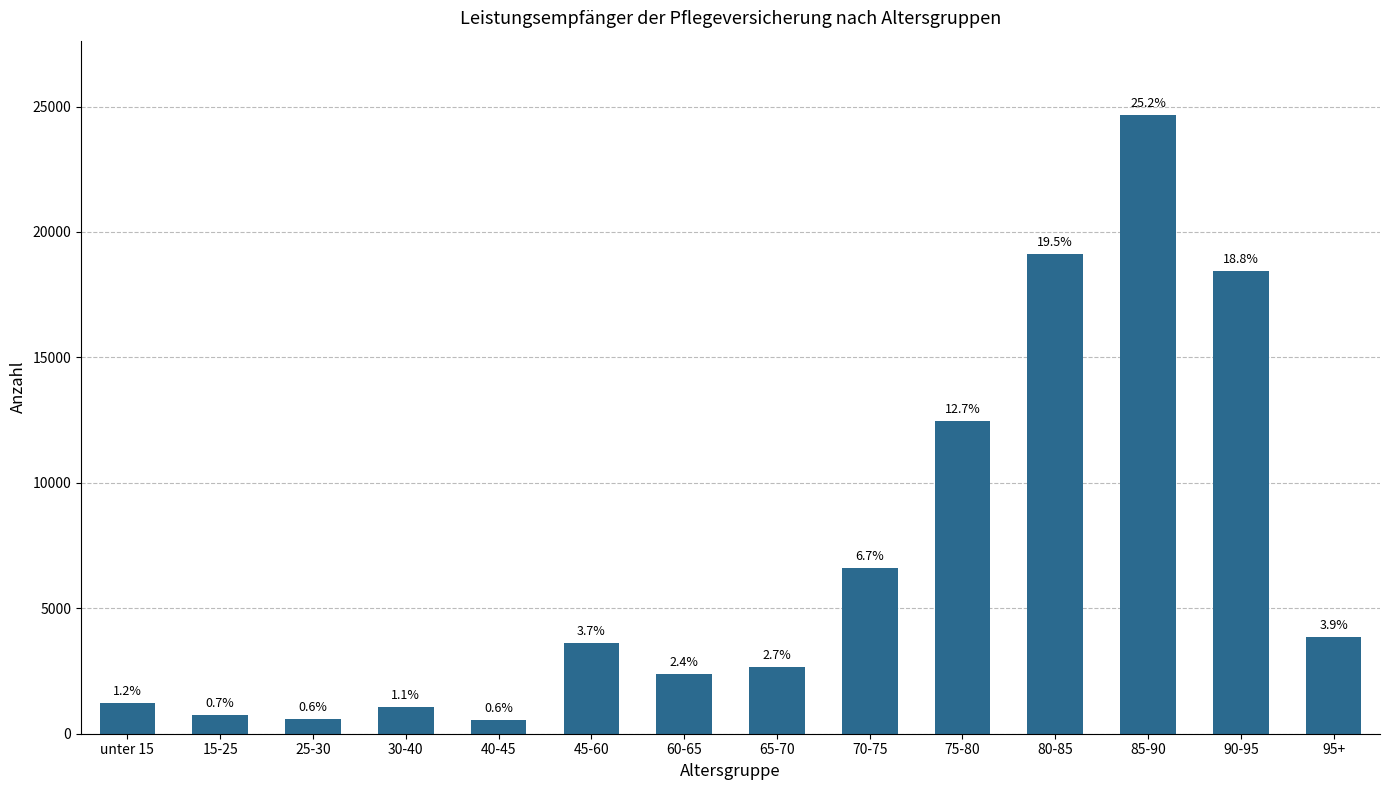

Does the chart contain any negative values?

No